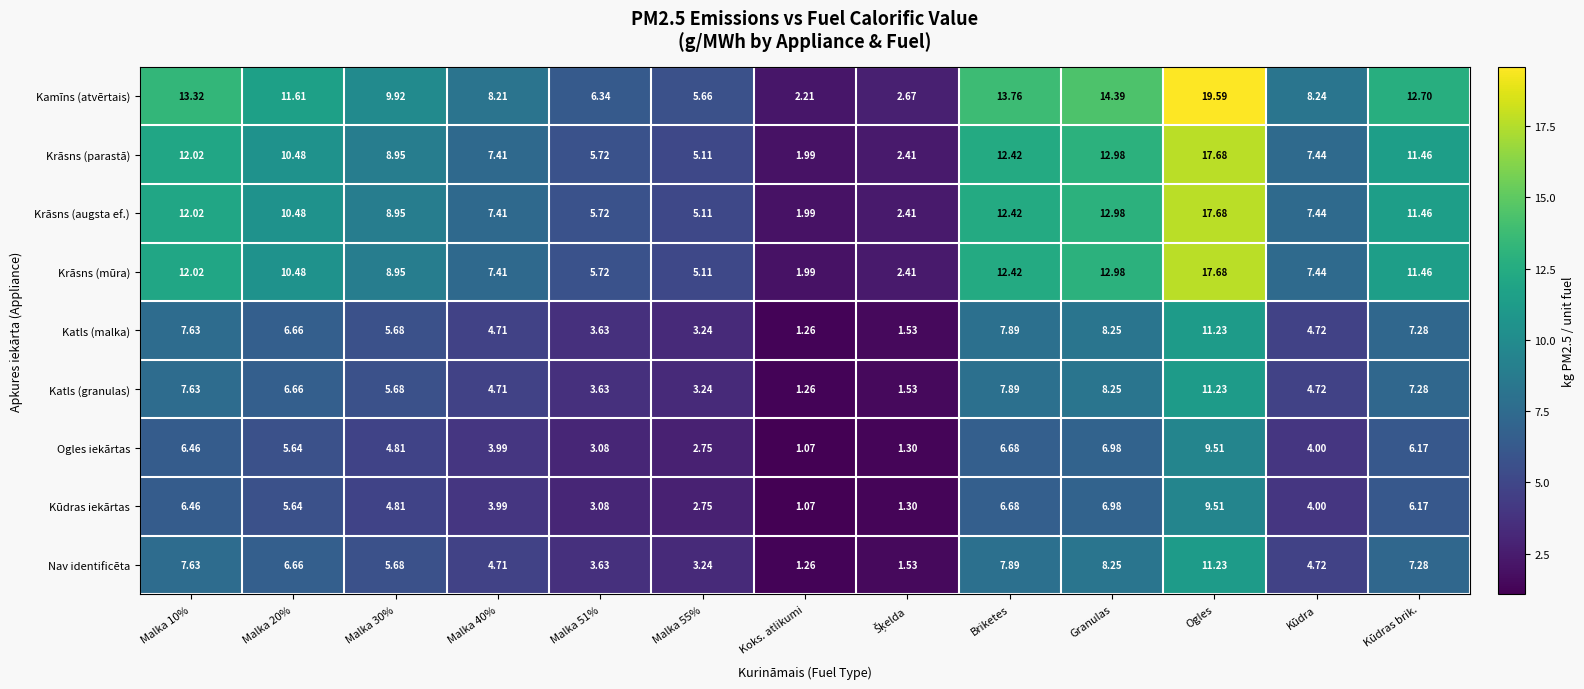

Which series has the largest range (max minus min)?

Kamīns (atvērtais)